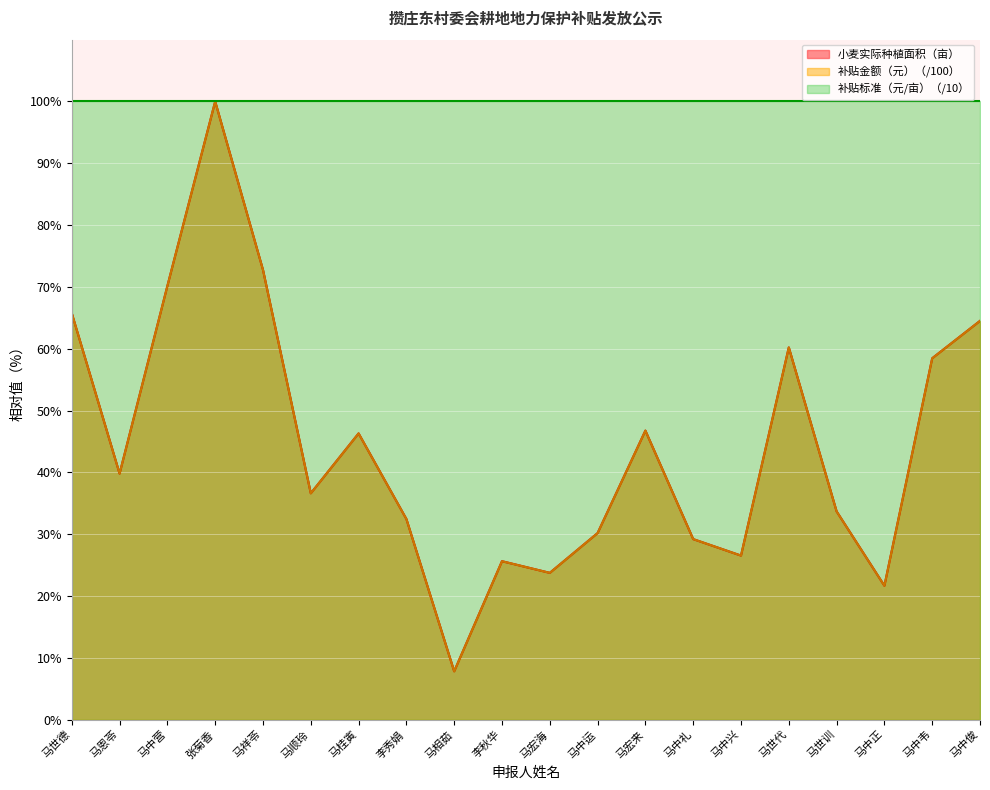

At which label does 小麦实际种植面积（亩） reach its minimum?

马相茹